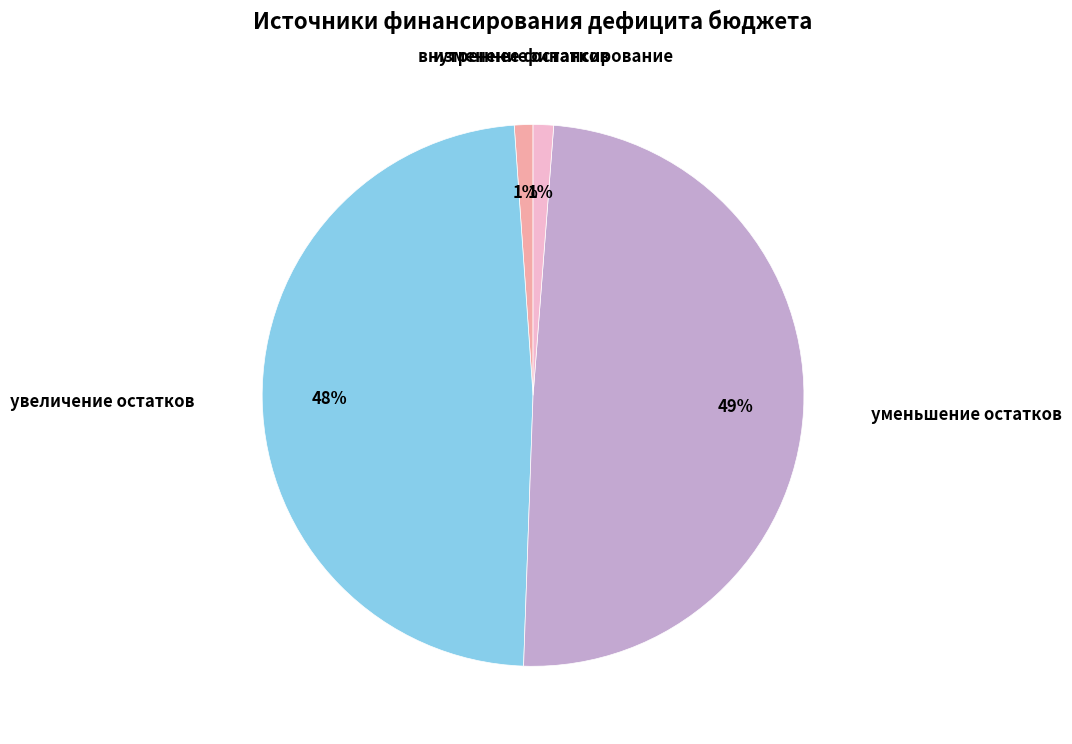

Is there any slice that represents more than half of the pie?

No